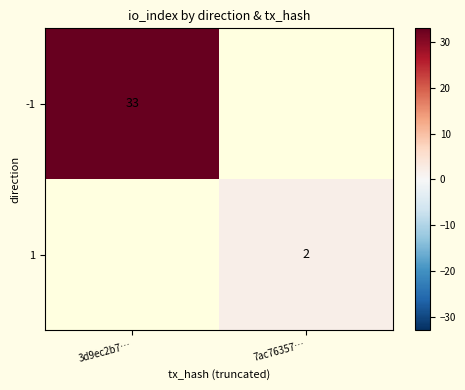

Is it true that -1 equals 44 at 3d9ec2b7…?

False